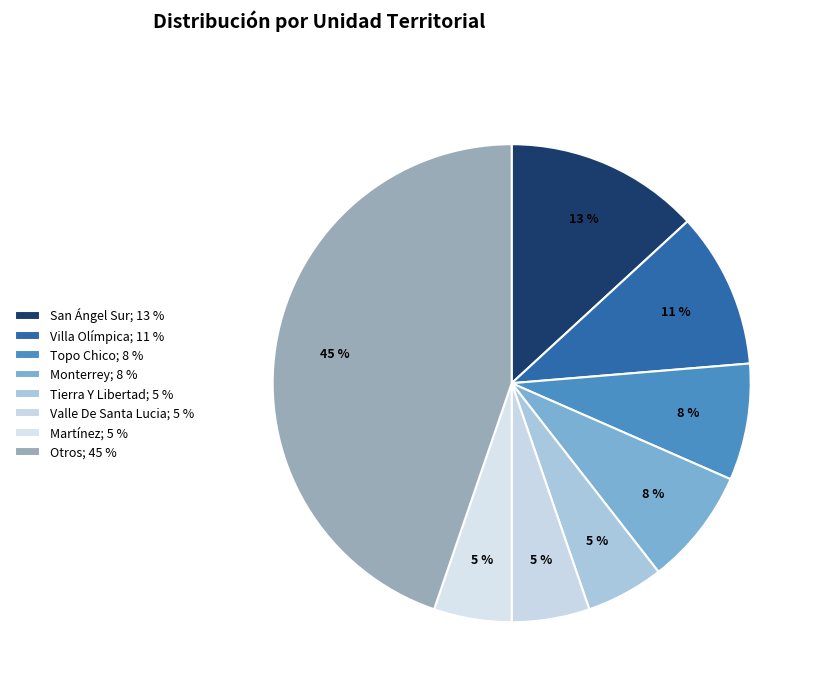

How many slices are in this pie chart?

8